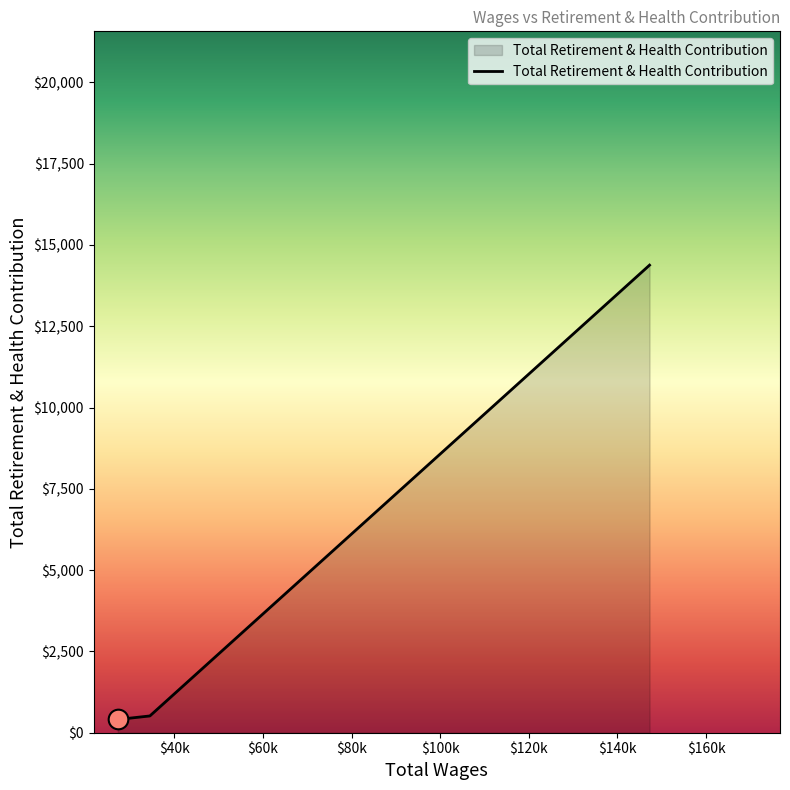

What is the greatest value displayed?

14380